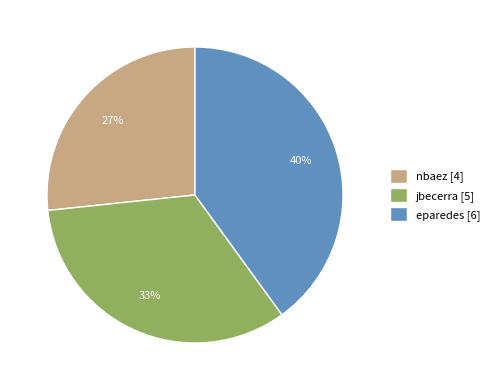

To the nearest percent, what is the difference between the largest and smallest slice percentages?

13%